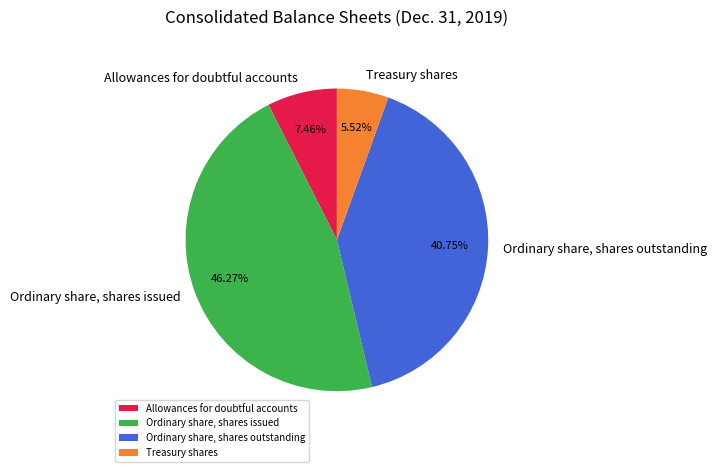

What is the total percentage of Allowances for doubtful accounts and Ordinary share, shares outstanding?

48.2%